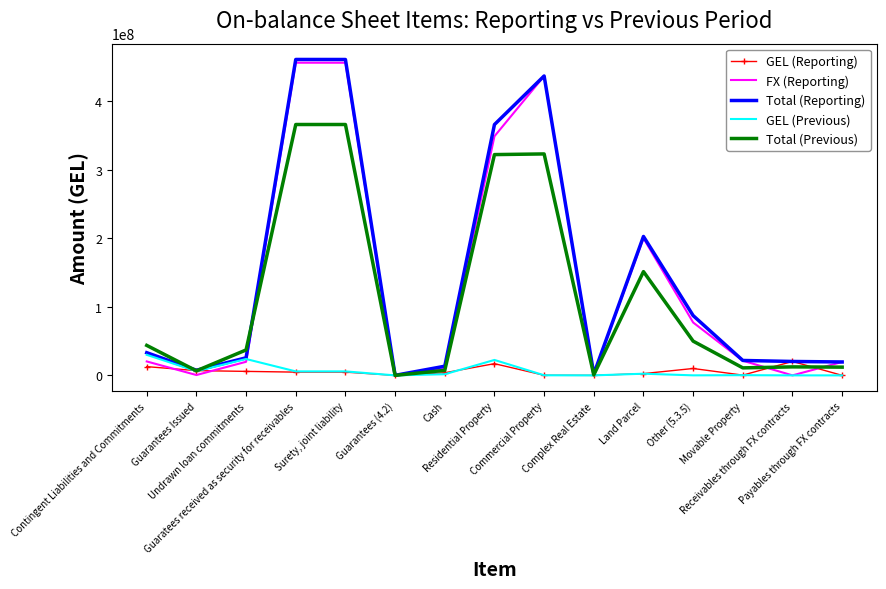

What is the difference between the maximum and minimum values in the Total (Previous) series?

365962773.0